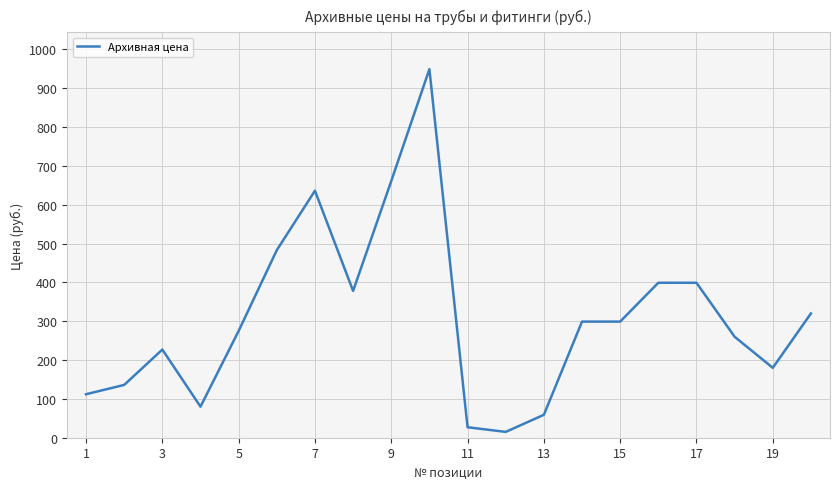

What is the average value?

310